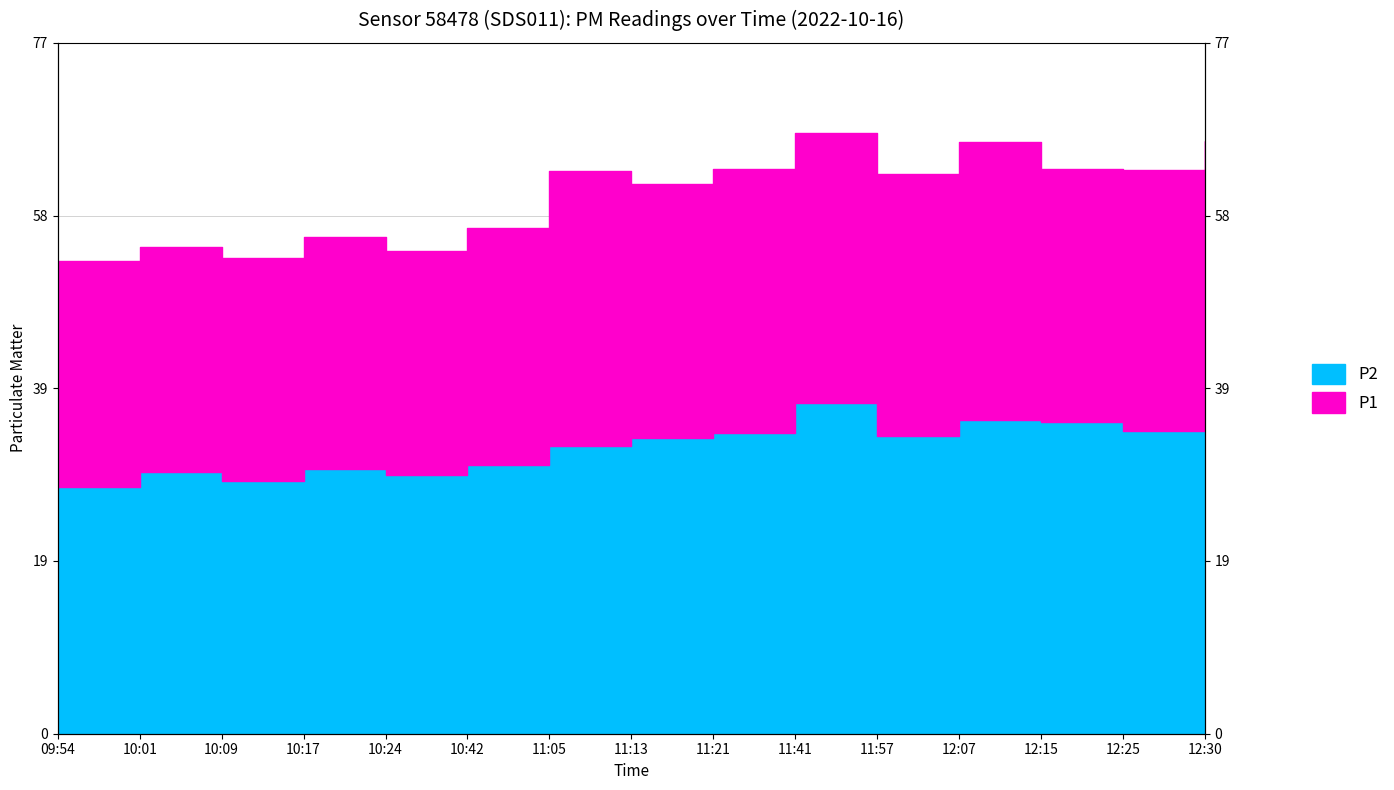

What is the total value across all series at 12:25?

96.7